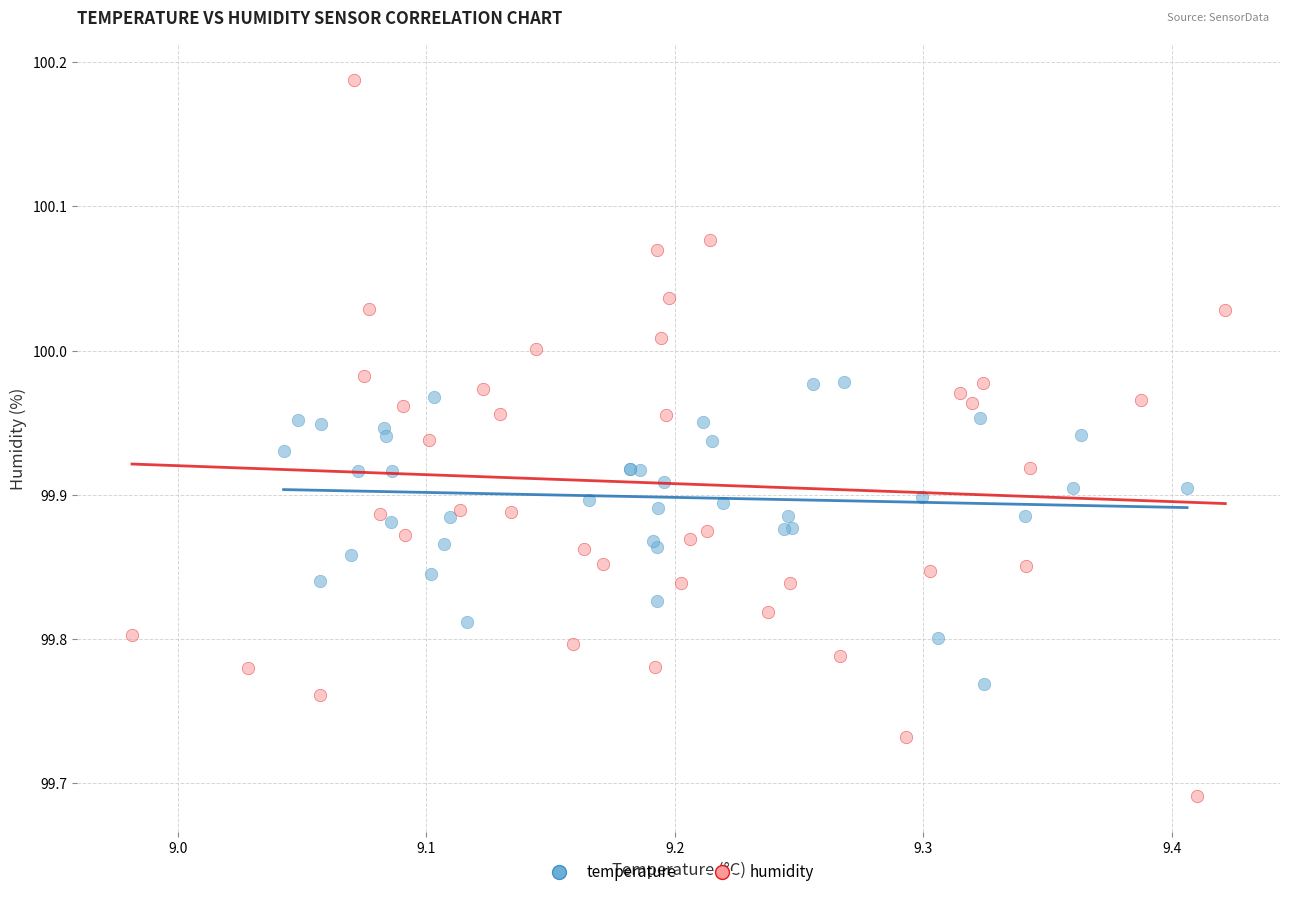

Which series contains the lowest Y value?

humidity